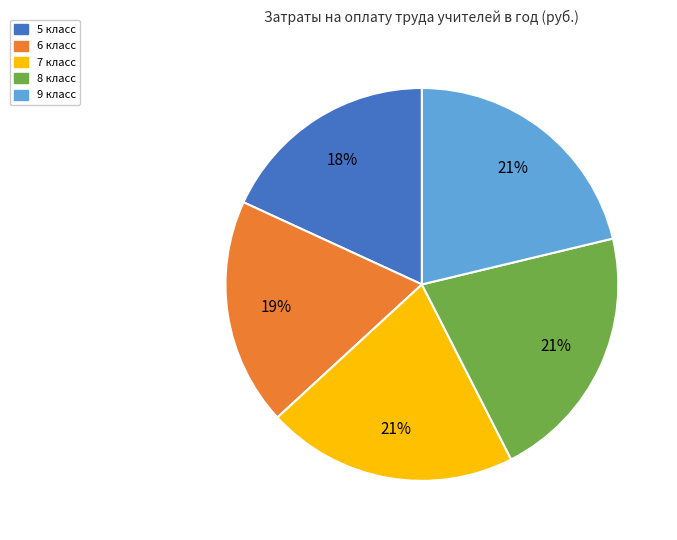

Is it true that 5 класс is 18% of the pie?

True